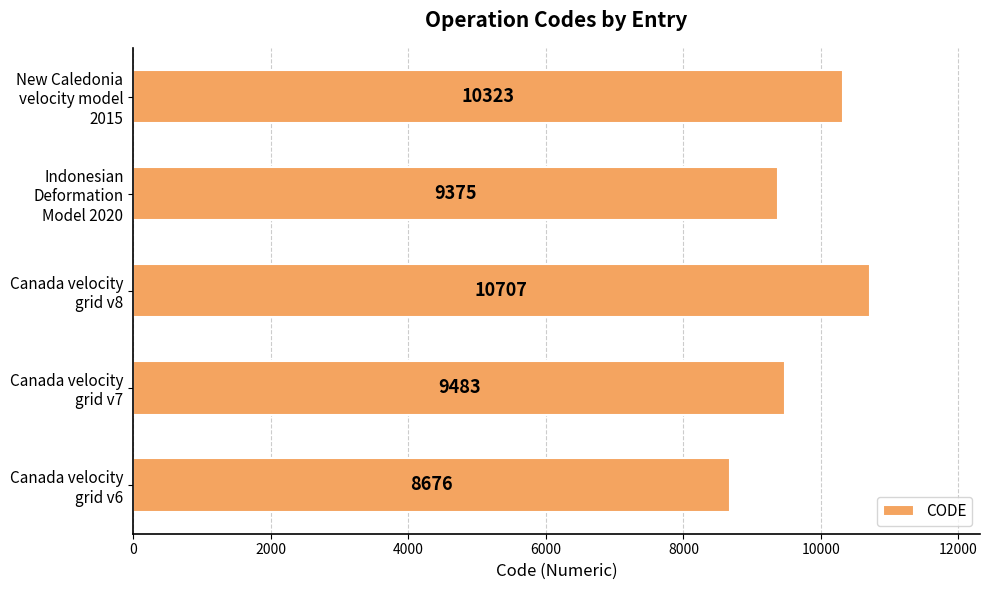

What is the greatest value displayed?

10707